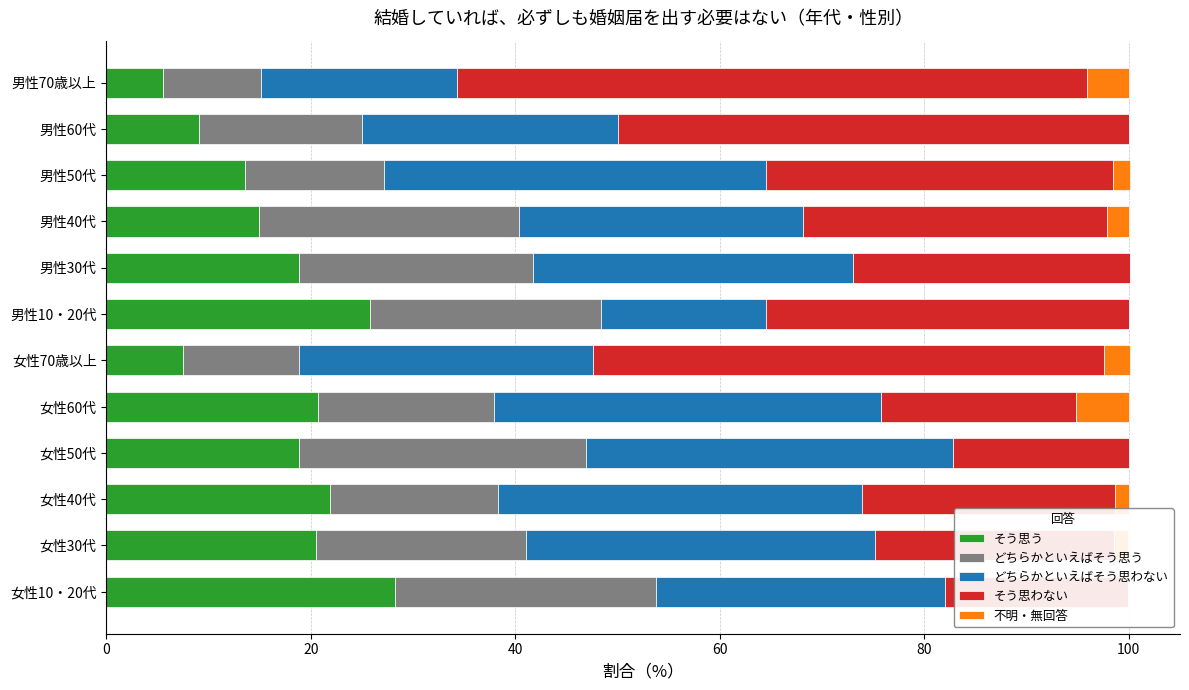

Is it true that 不明・無回答 equals 0.0 at 女性10・20代?

True